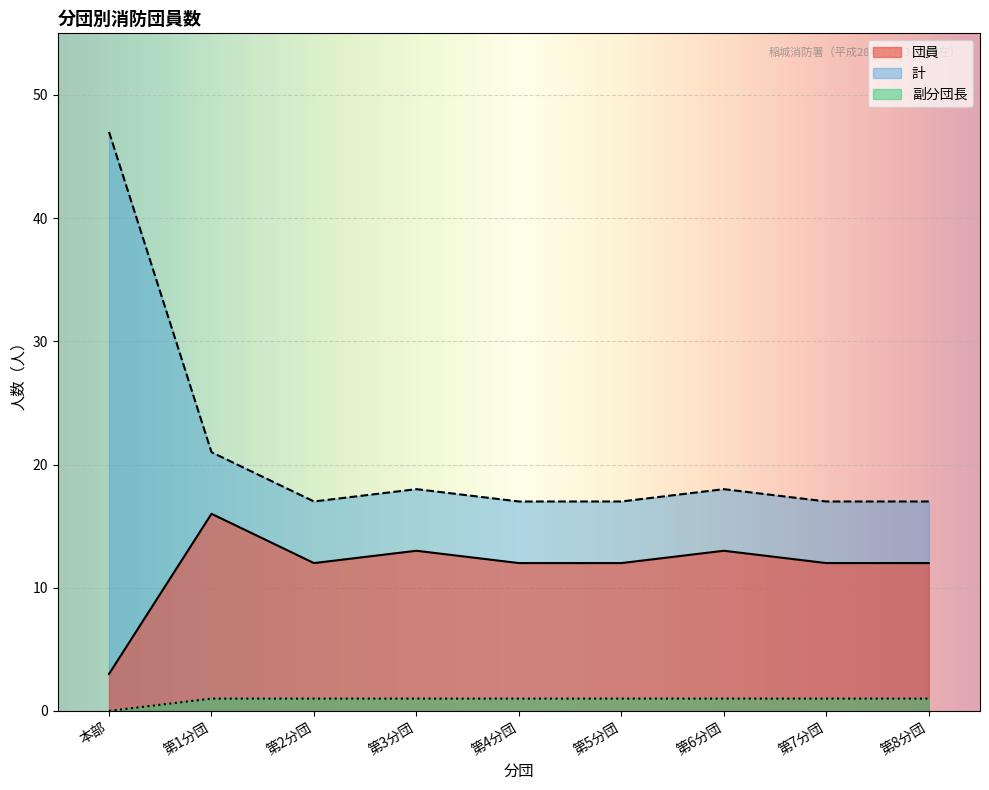

True or false: 計 has more than 0 points higher than both neighbors.

True